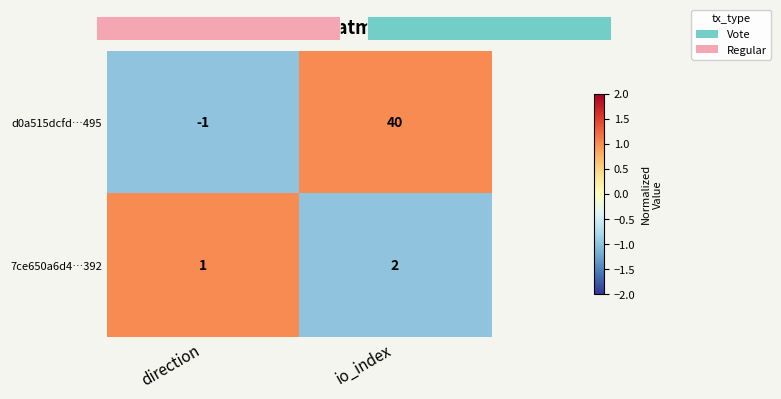

At which label is 7ce650a6d4…392 closest to 1?

direction